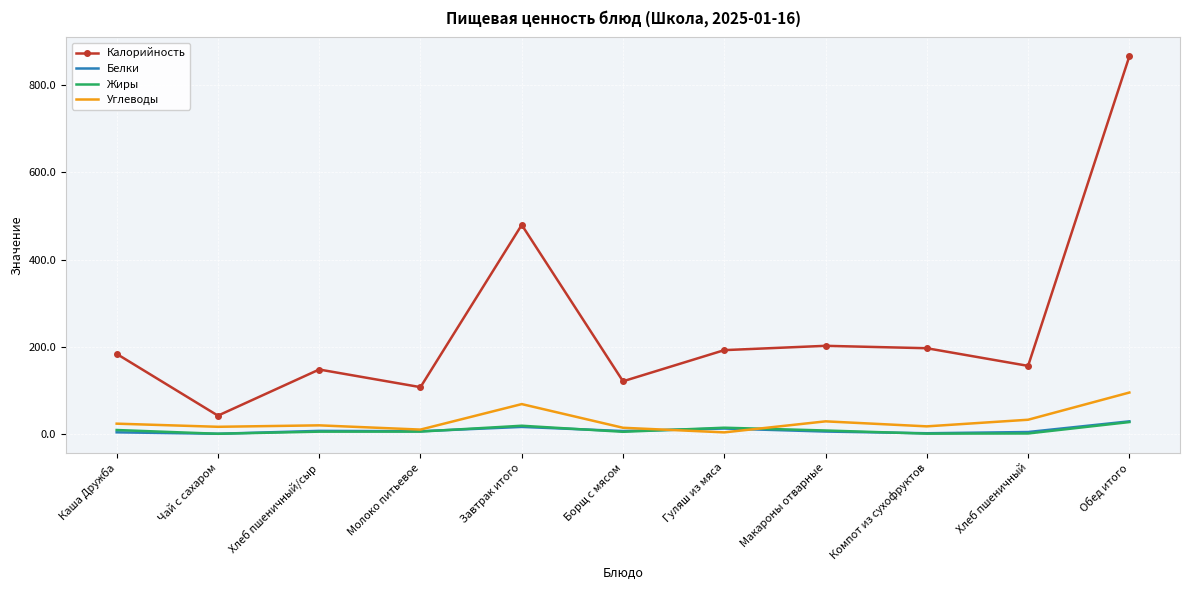

Which series has the largest range (max minus min)?

Калорийность